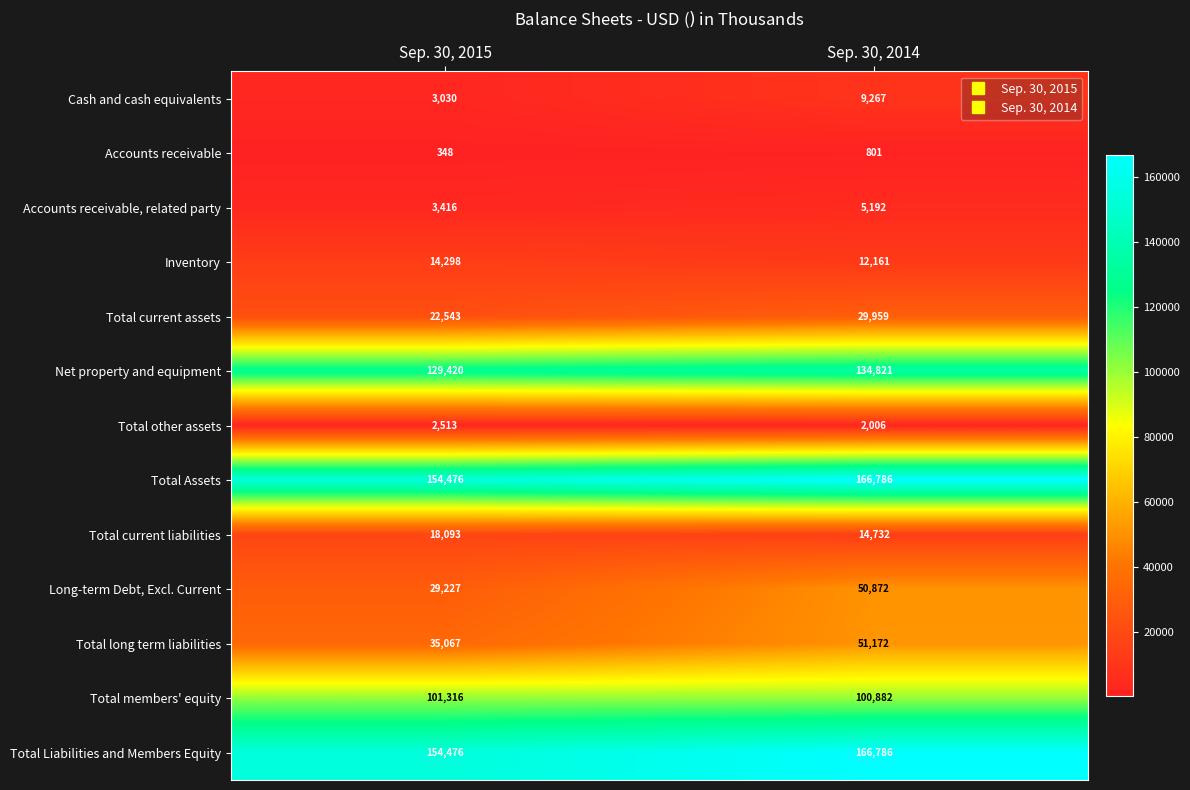

Rank the categories by Accounts receivable value from highest to lowest.

Sep. 30, 2014, Sep. 30, 2015